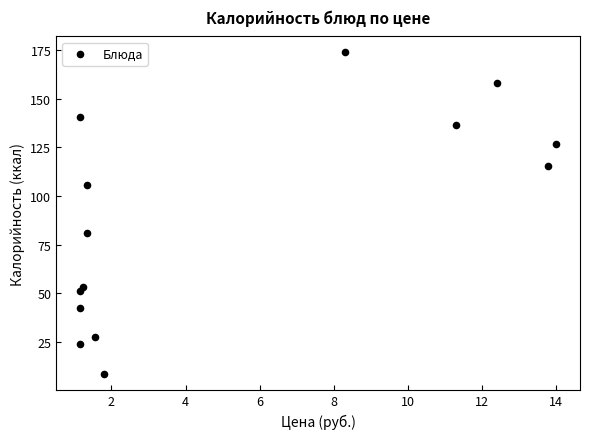

What is the range of X values (max minus min)?

12.9